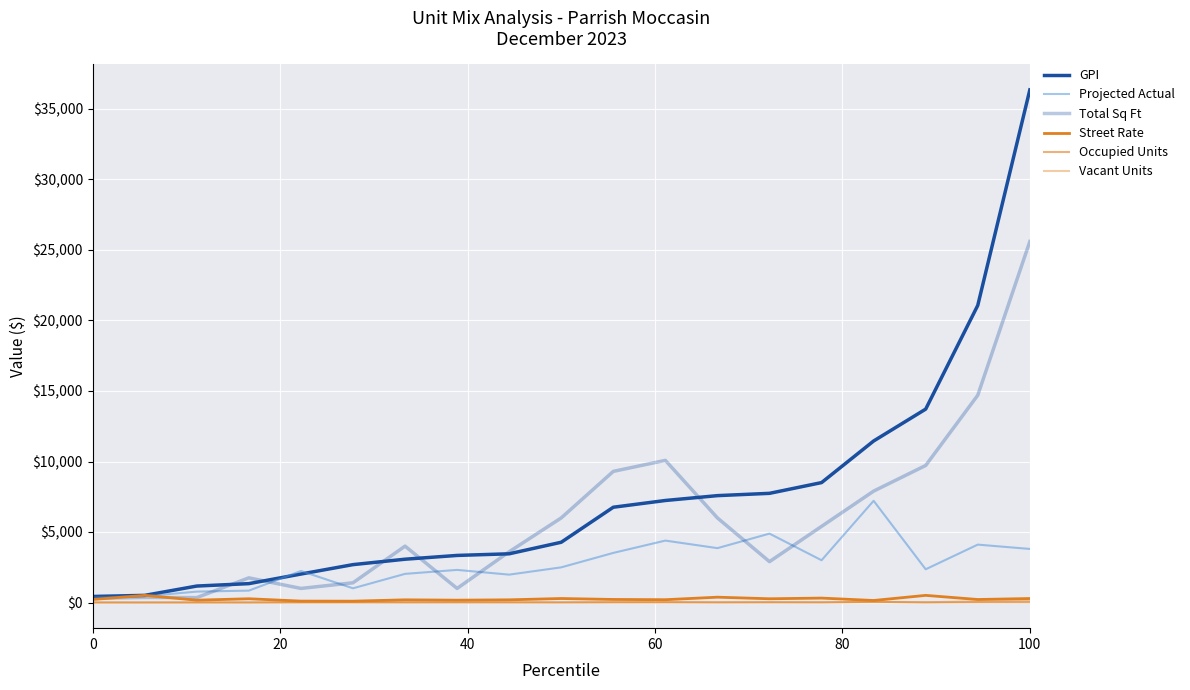

How many times do Total Sq Ft and Projected Actual cross each other?

7